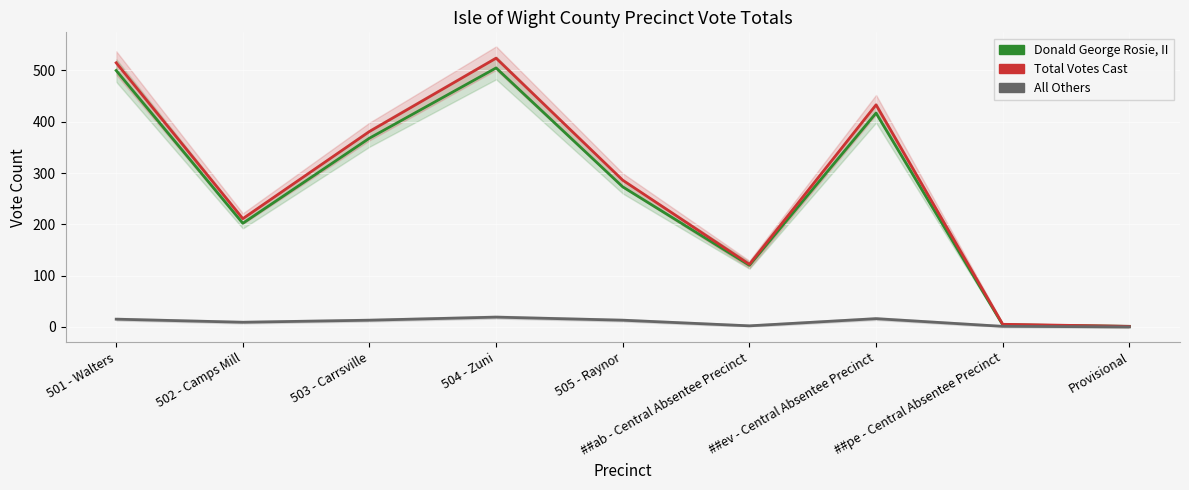

How many values in the Total Votes Cast series are below 286?

4